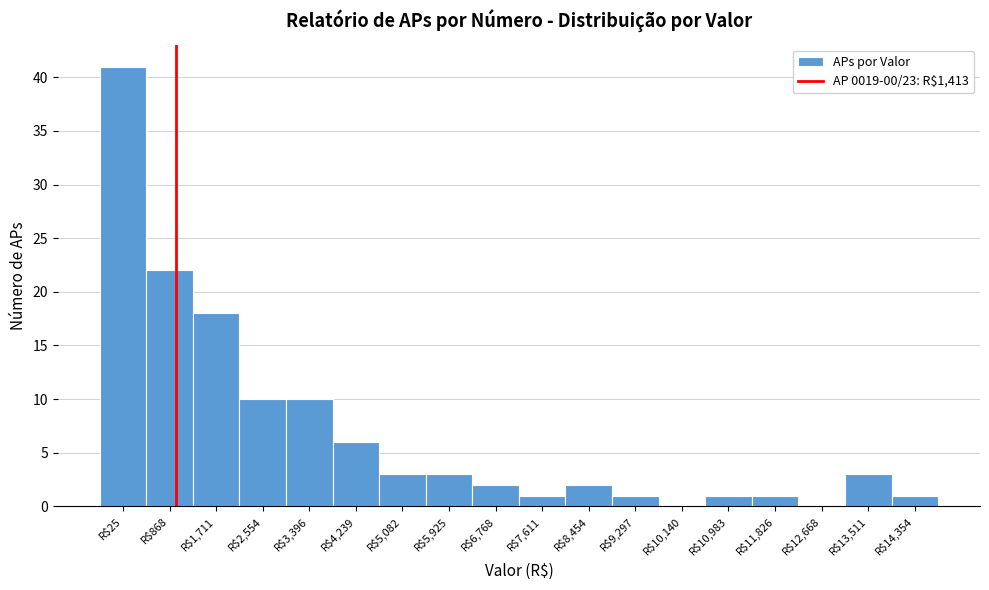

True or false: the data shows 1 at R$11,826.

True